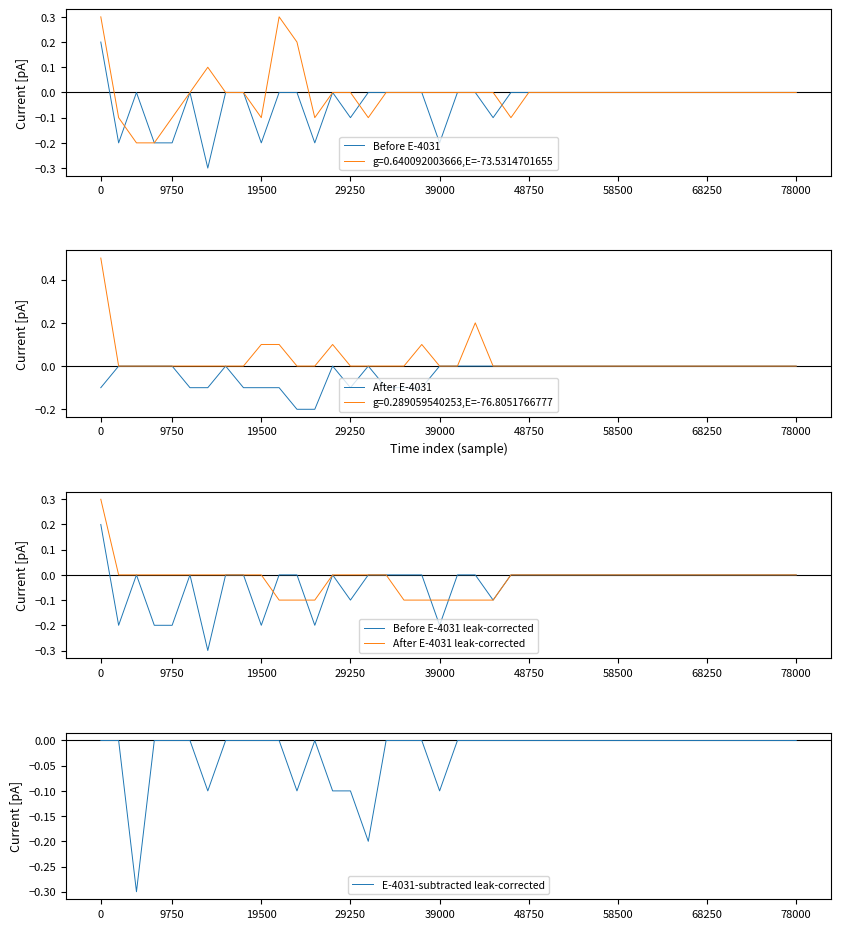

Does the chart have visible grid lines?

No